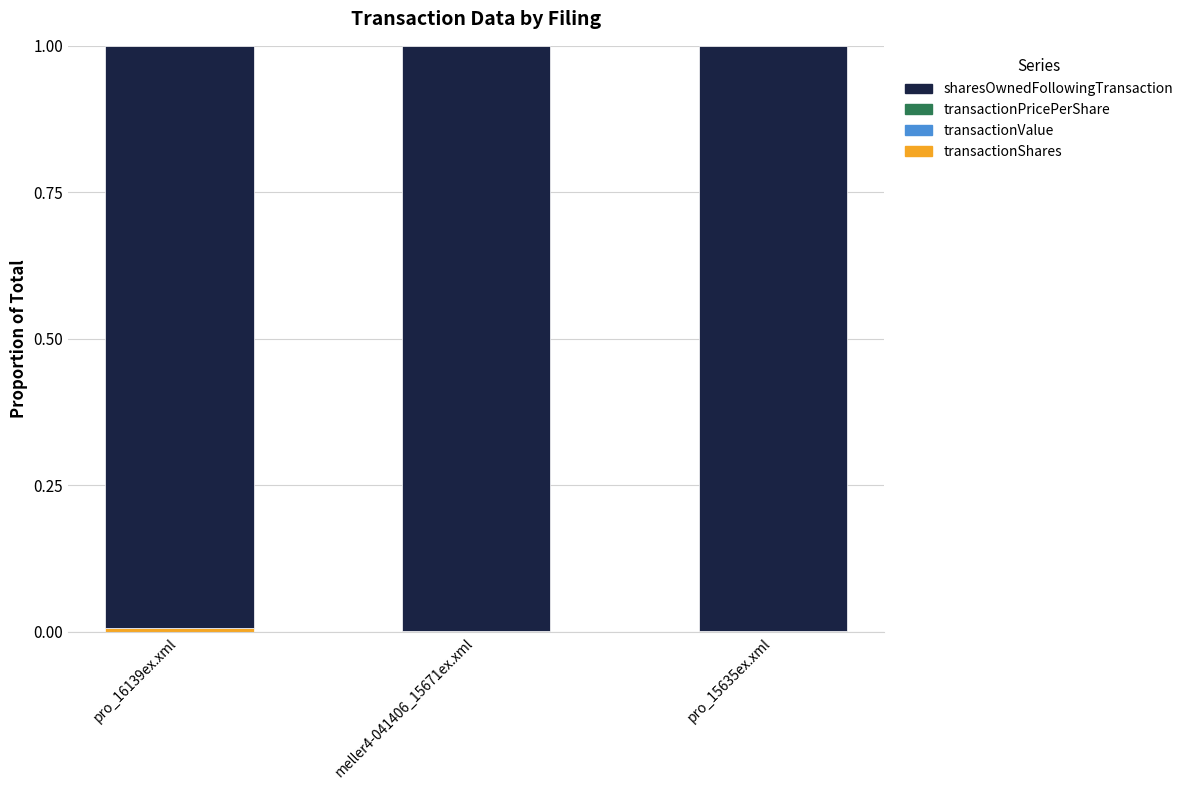

The value of transactionShares at pro_16139ex.xml is 0.0. True or false?

True